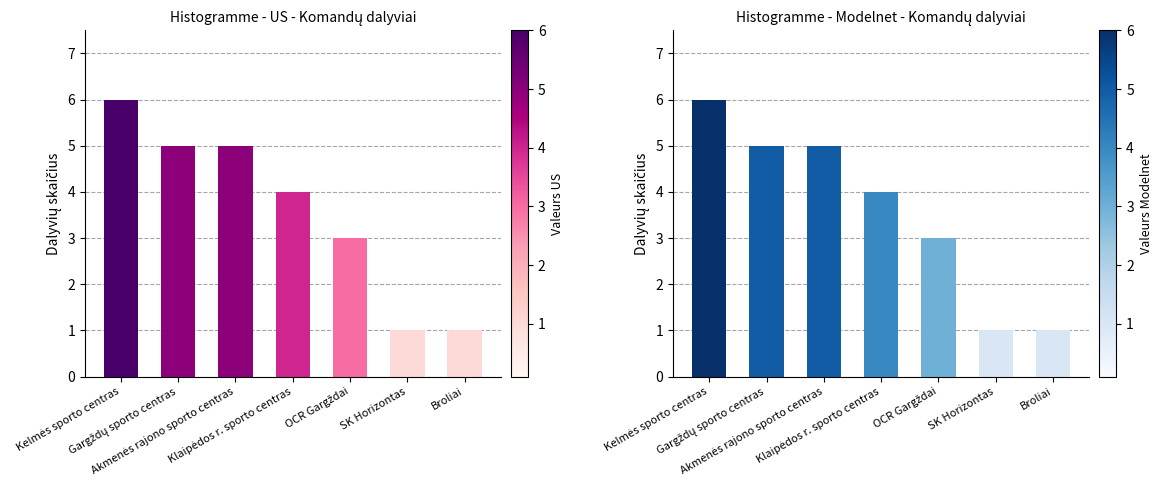

Where does the Dalyvių skaičius (US) series first go above 4?

Kelmės sporto centras